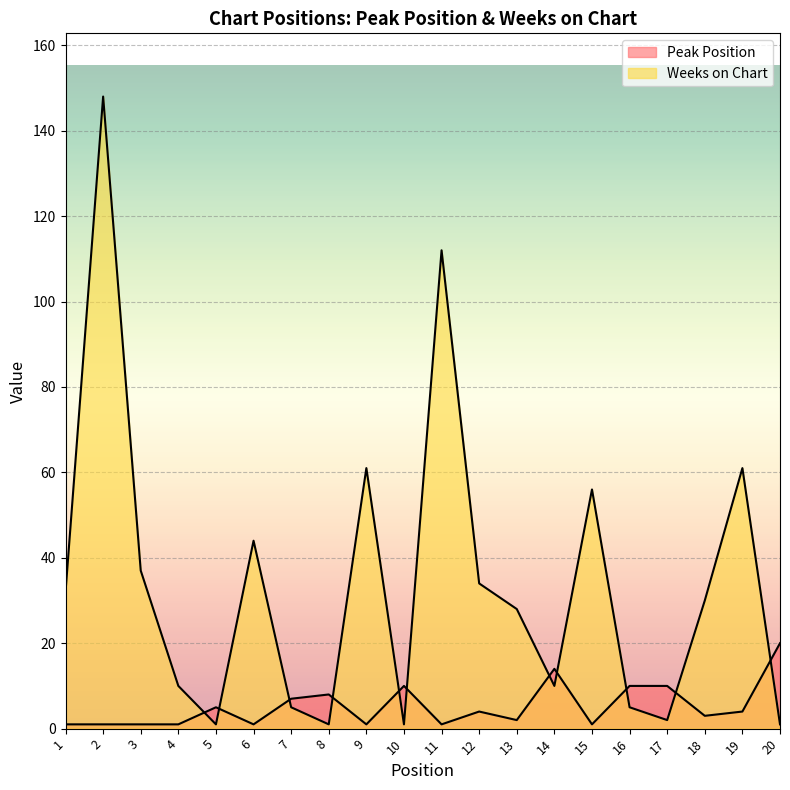

The value of Weeks on Chart at 6 is 27. True or false?

False